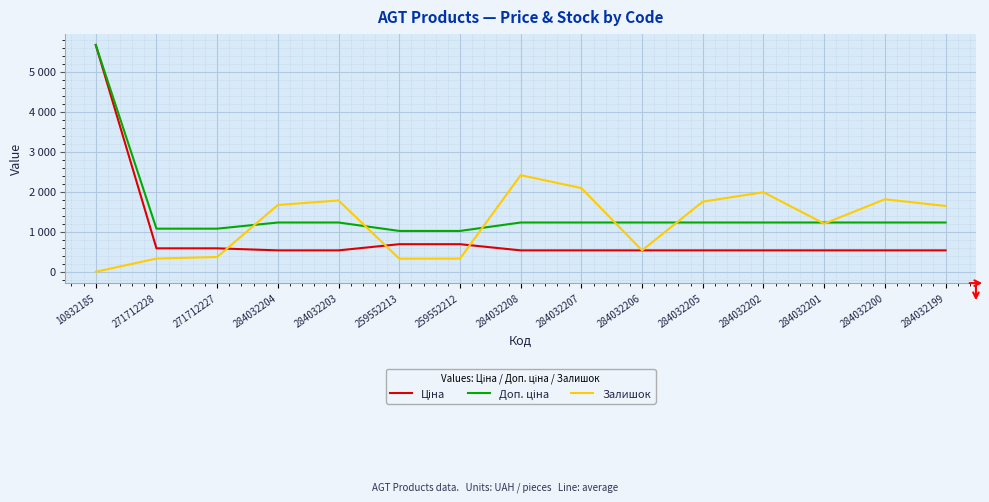

Is this an area chart (filled region under the line)?

No